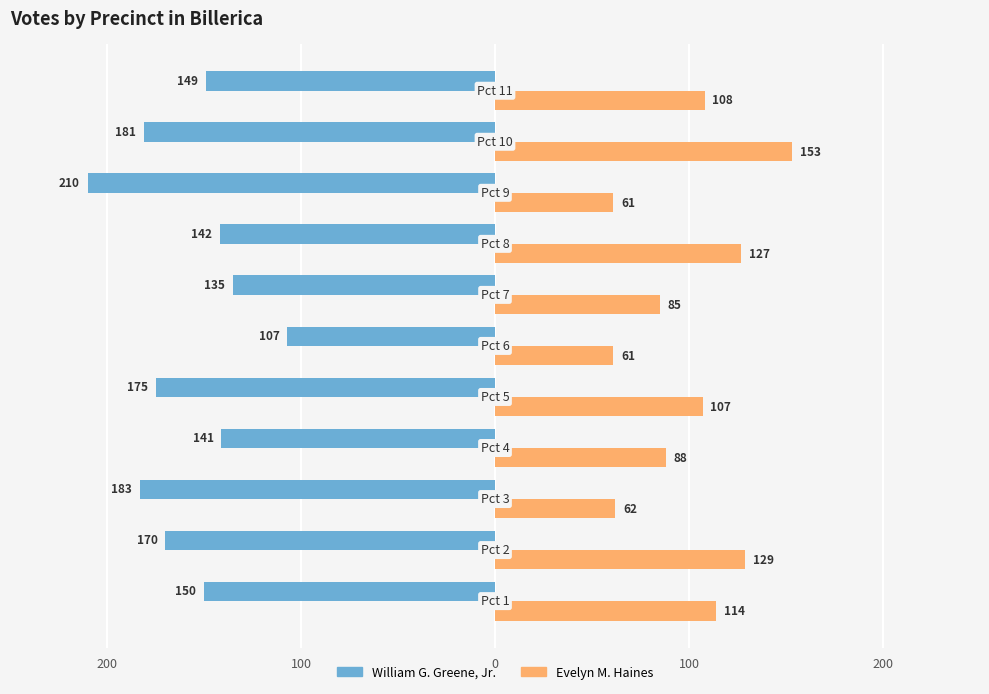

What are all the series names shown in the legend?

William G. Greene, Jr., Evelyn M. Haines